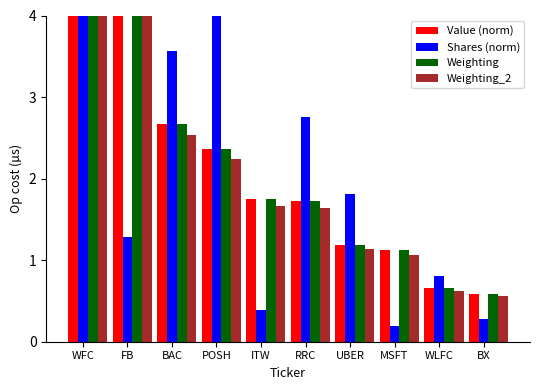

What is the sum of all Value (norm) values?

94.9